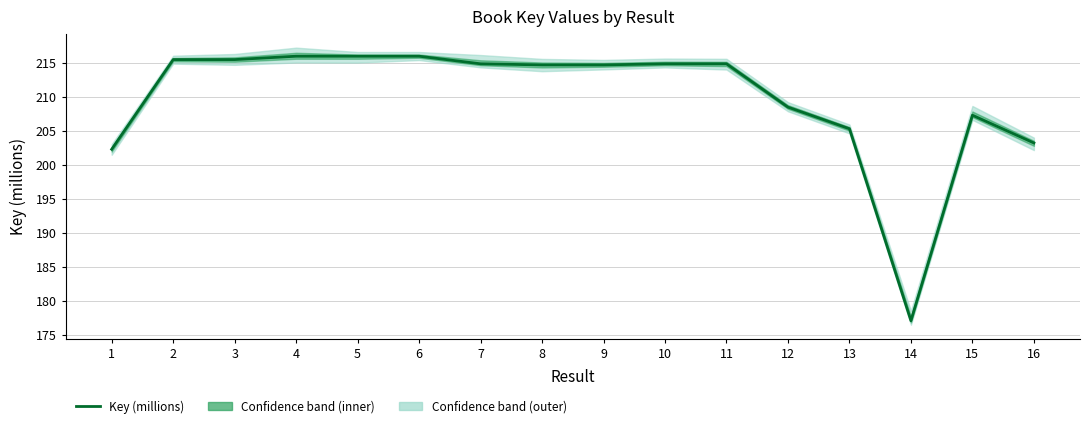

How many interior local valleys (lower than both neighbors) does the data have?

2